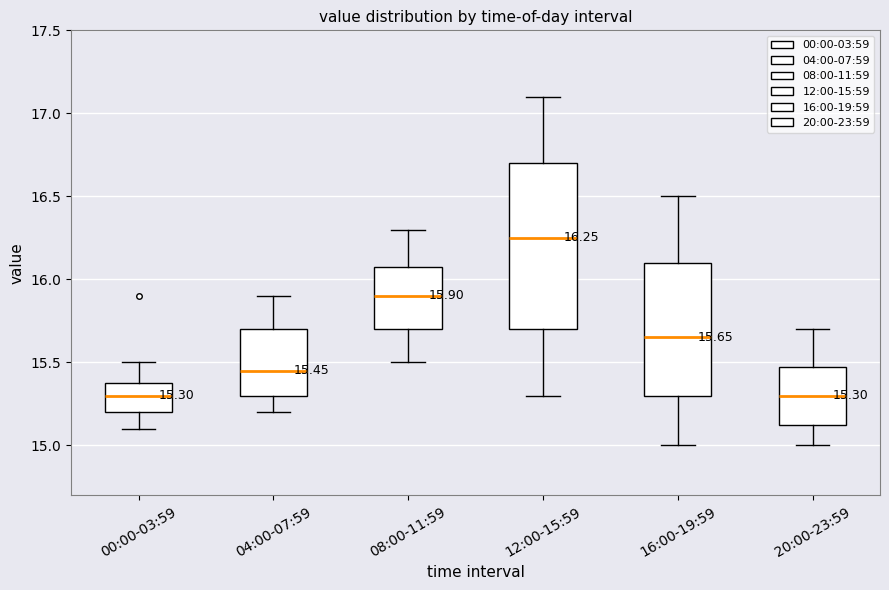

Which box is the tallest, from its lower edge to its upper edge?

12:00-15:59